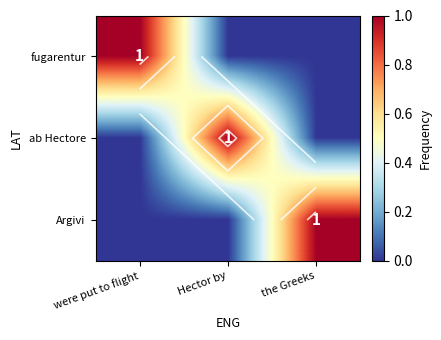

The Argivi series shows -1 at were put to flight. True or false?

False